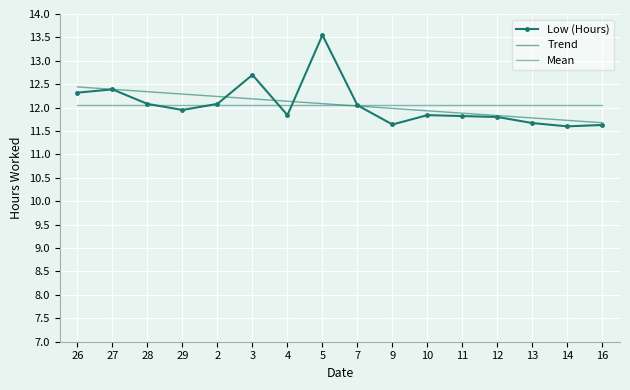

Is it true that Mean equals 12.1 at 4?

True